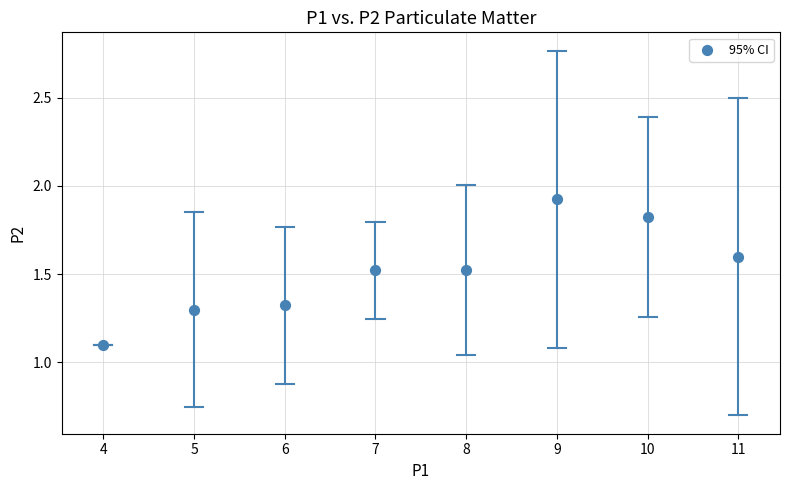

What is the average X value?

7.5